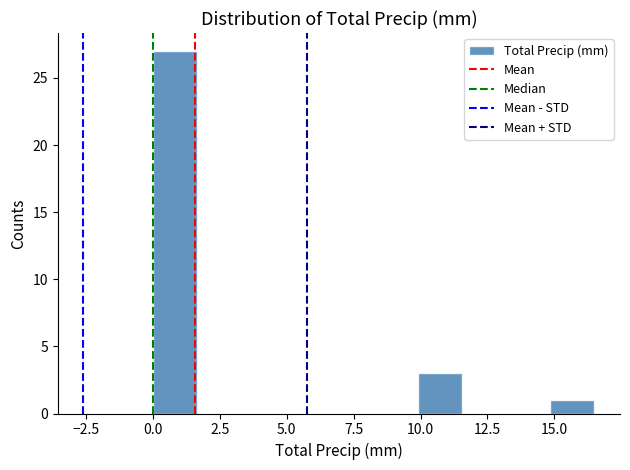

Around what value on the x-axis is the tallest bar? Give the approximate position of its centre, as read against the axis.

1.0